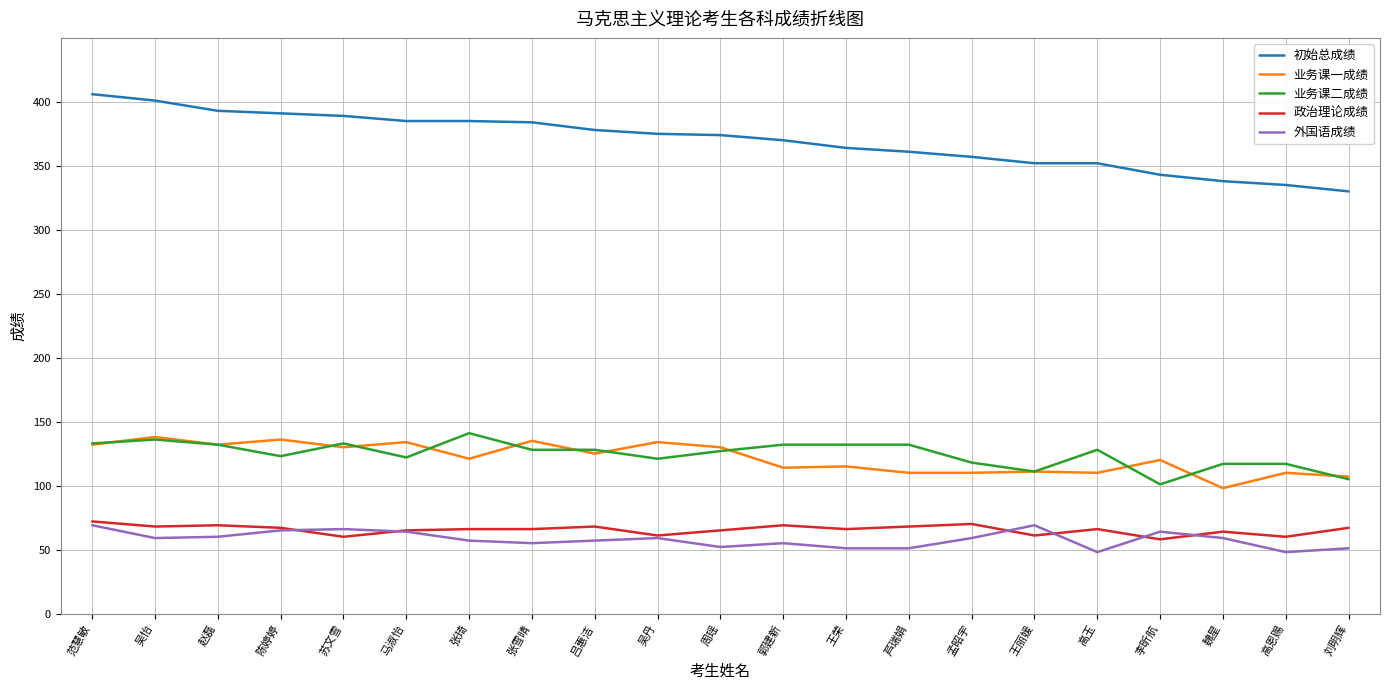

Between 范慧敏 and 芦瑞娟, which series saw the biggest shift?

初始总成绩